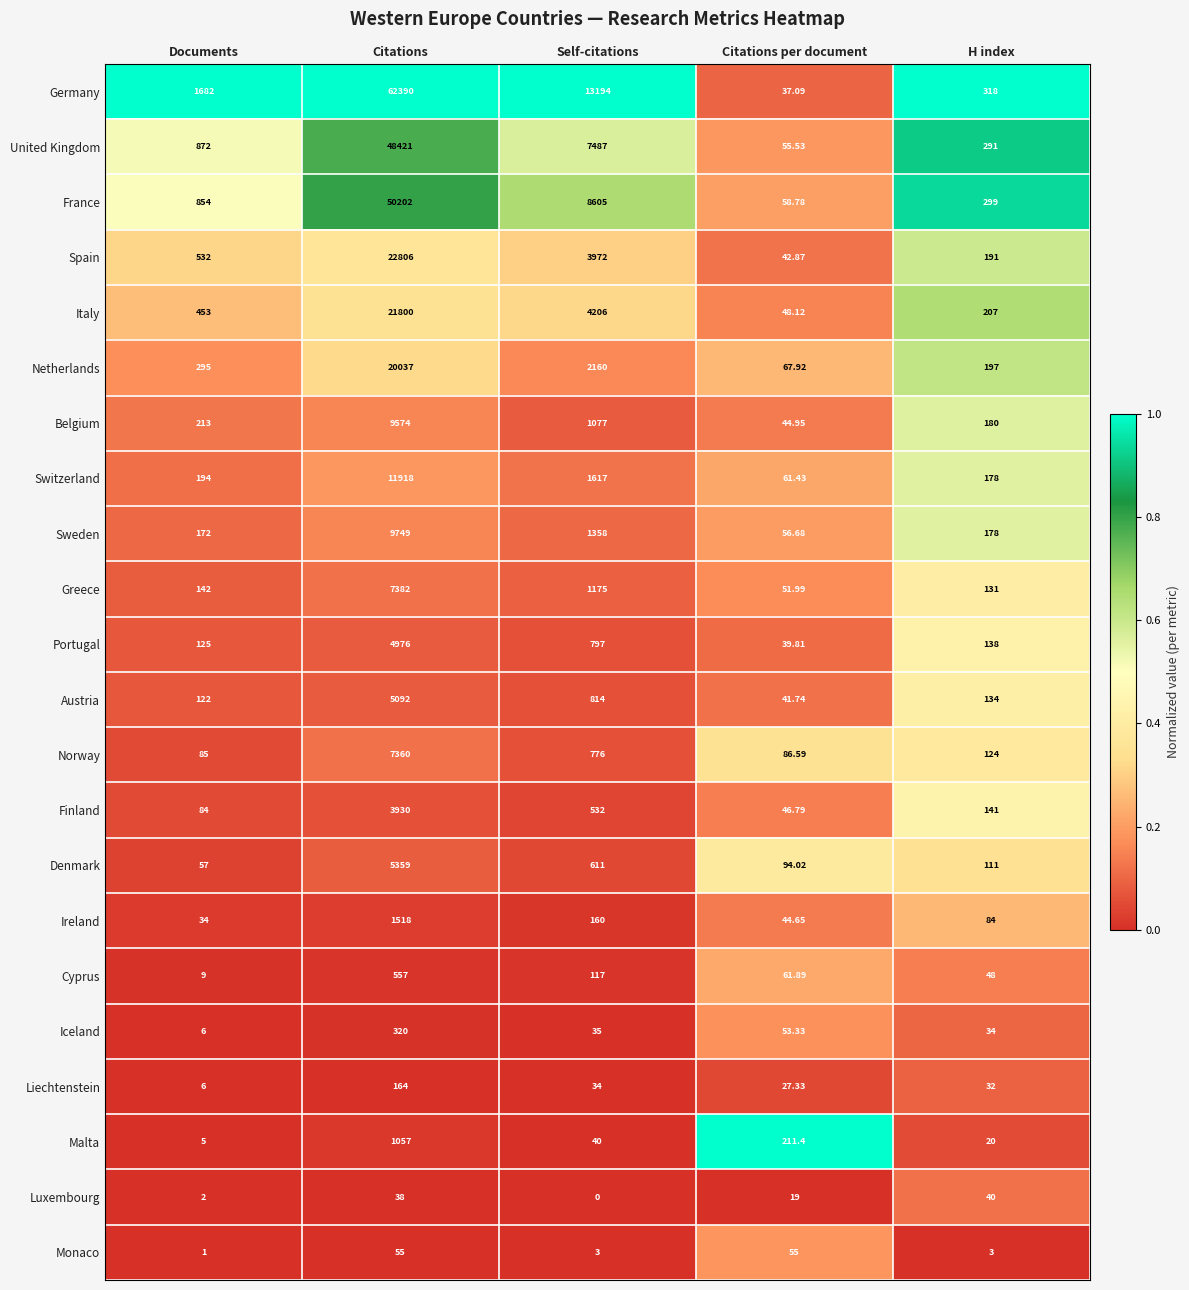

At which label is France closest to 25130?

Self-citations